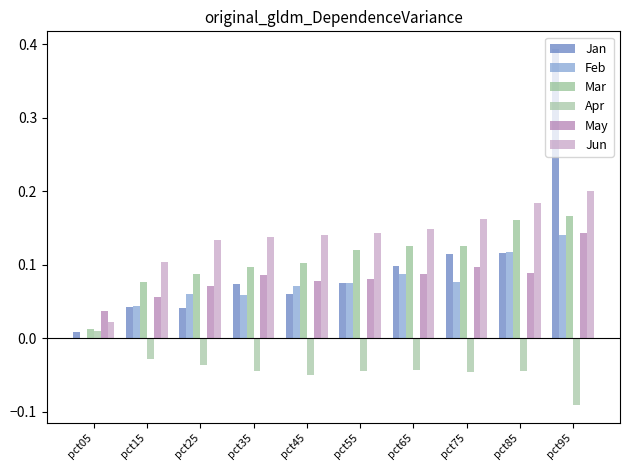

What is the greatest value displayed?

0.4